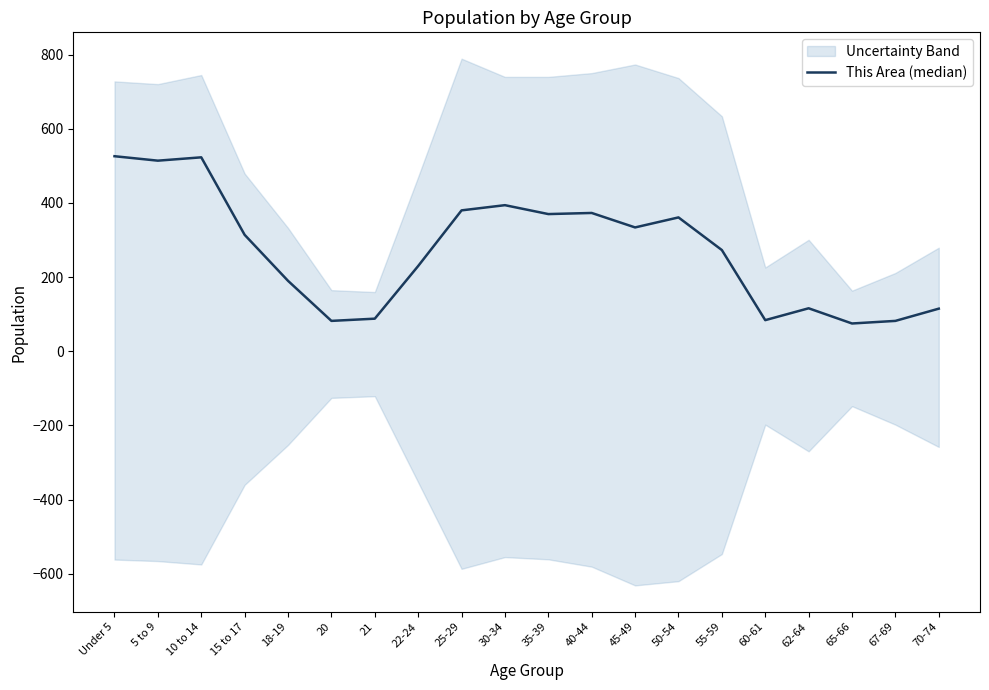

Reading left to right, transcribe all the data shown in this chart.

526	514	523	314	190	82	88	230	380	394	370	373	334	361	273	84	116	75	82	115